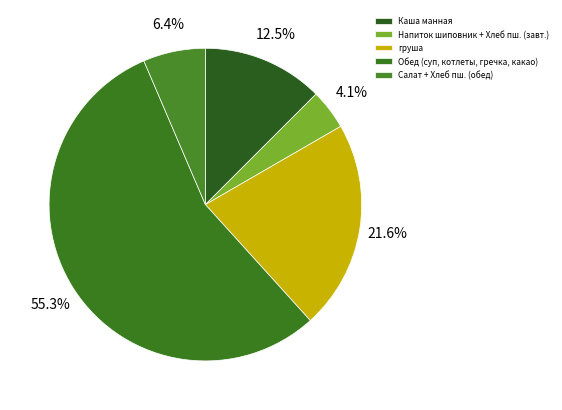

Which category has the smallest portion of the pie?

Напиток шиповник + Хлеб пш. (завт.)